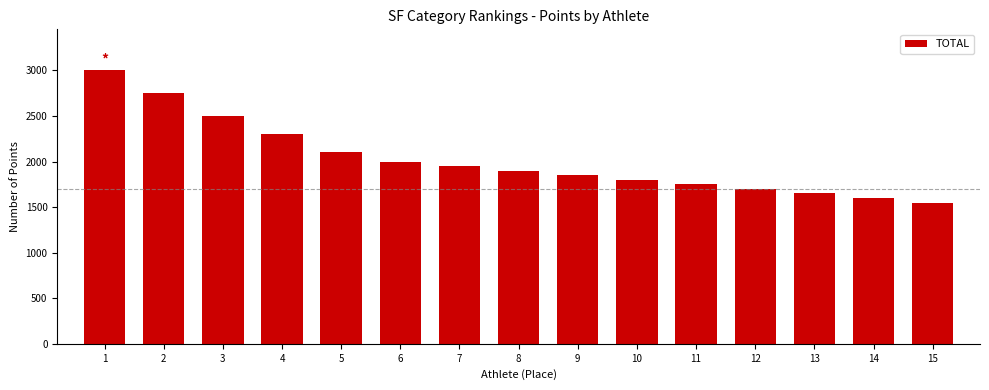

What is the sum of the values at 13 and 4?

3950